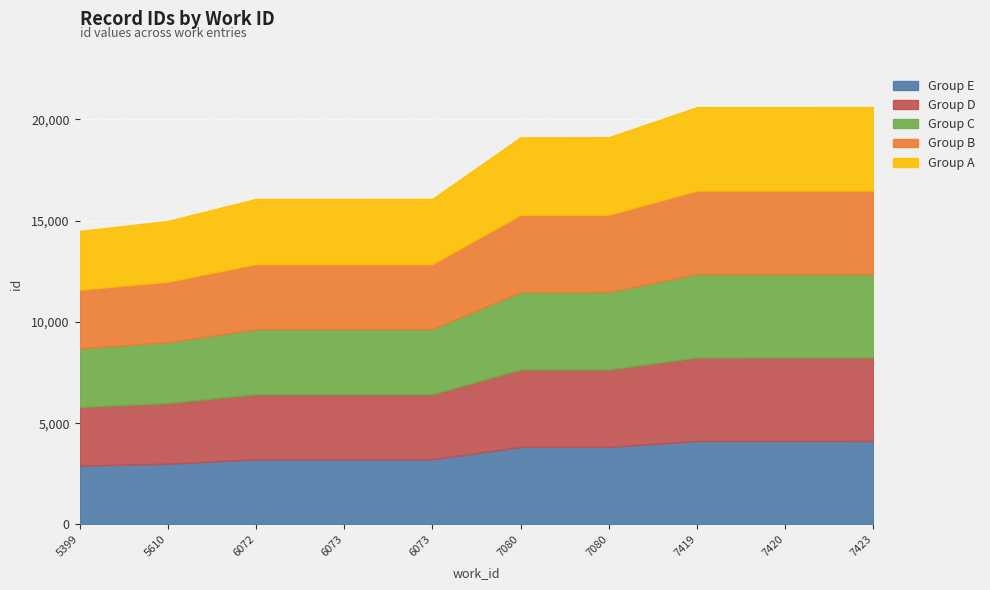

How many lines are shown in the chart?

5